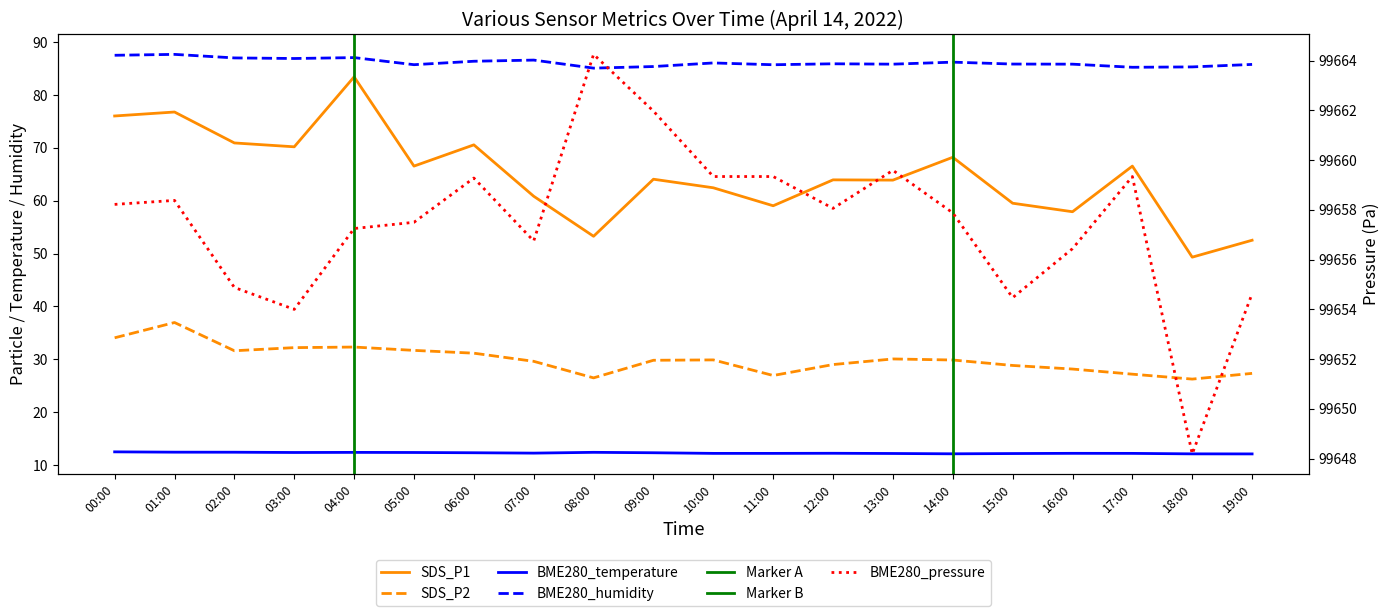

At 10:00, list the series in order from largest to smallest.

BME280_pressure, BME280_humidity, SDS_P1, SDS_P2, BME280_temperature